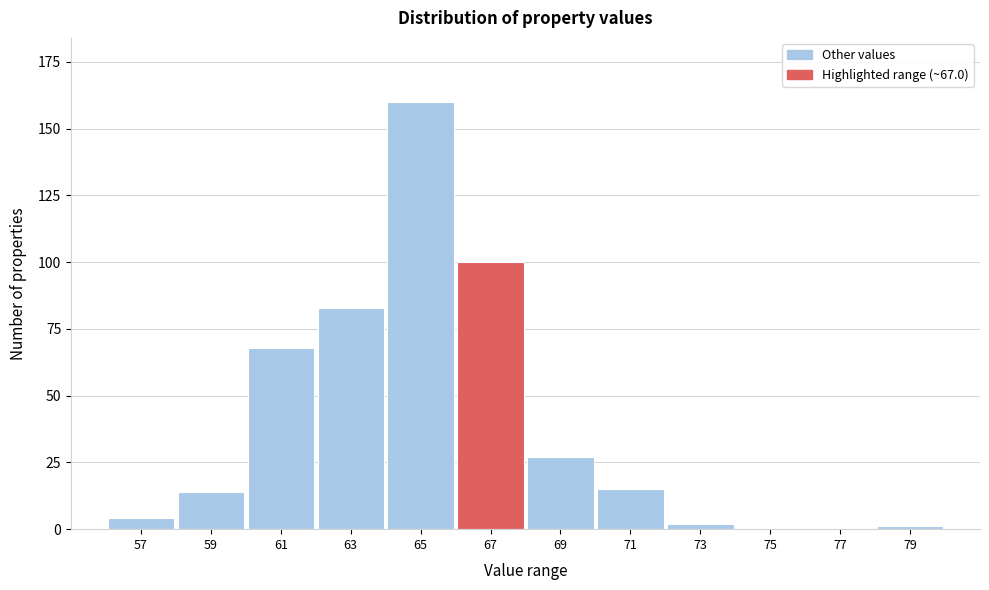

Reading left to right, extract all data points from this chart.

57=4	59=14	61=68	63=83	65=160	67=100	69=27	71=15	73=2	75=0	77=0	79=1